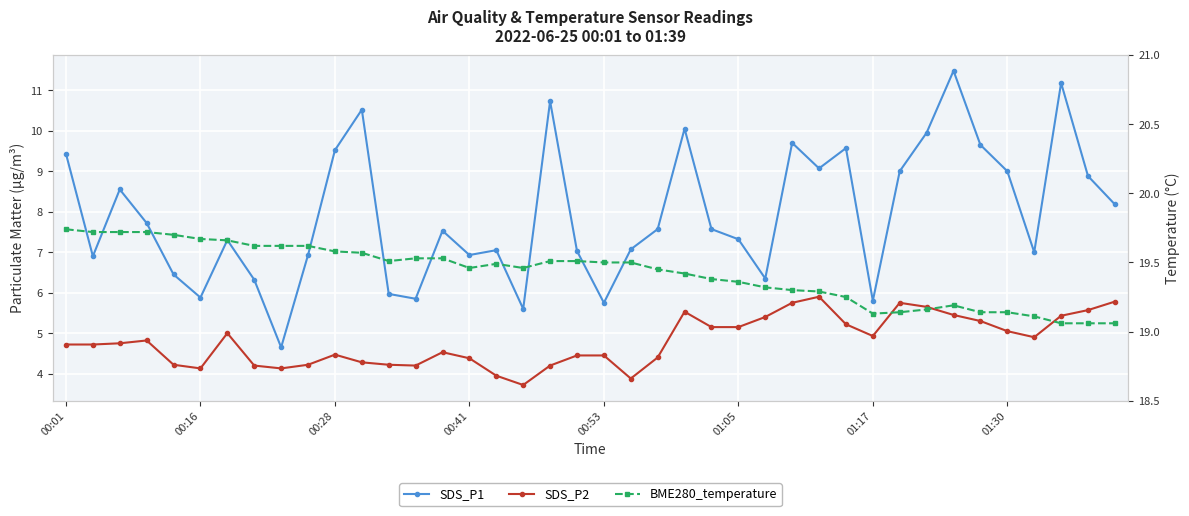

True or false: SDS_P2 and BME280_temperature cross at least once.

False